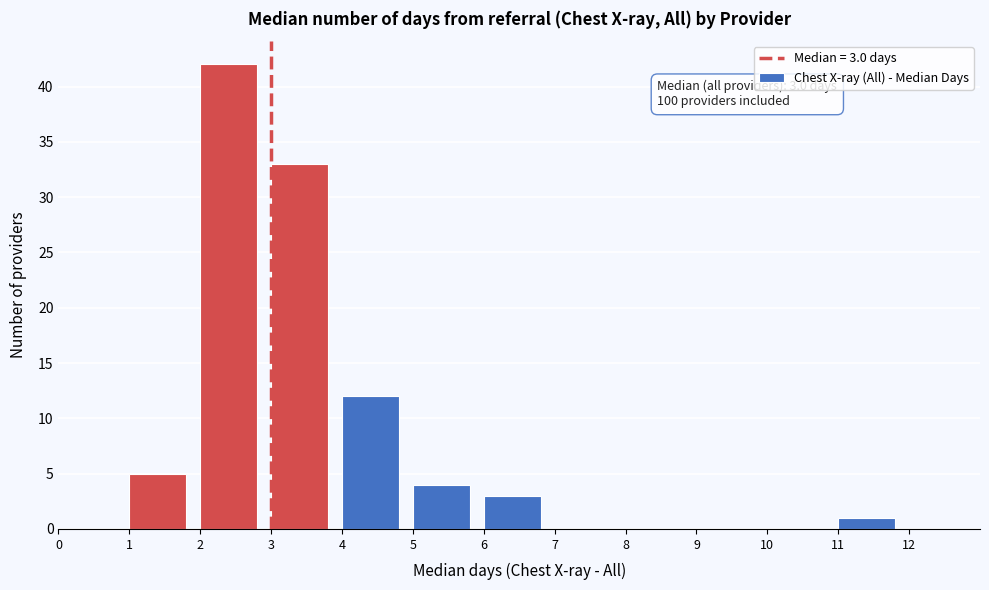

Which range on the x-axis has the tallest bar?

2 to 3